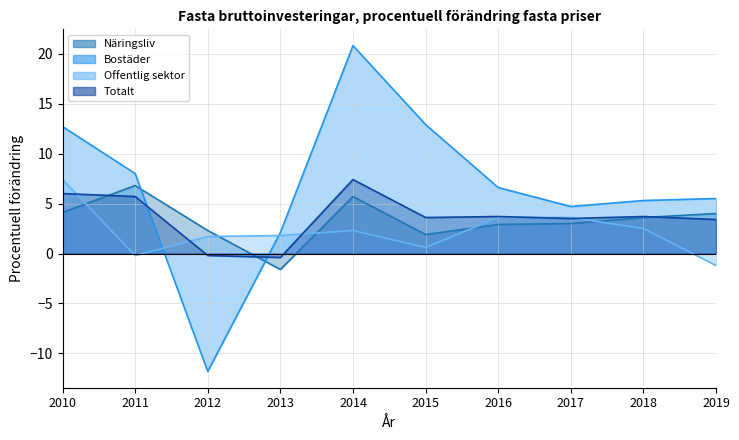

Where does the Näringsliv series first go above 3?

2010